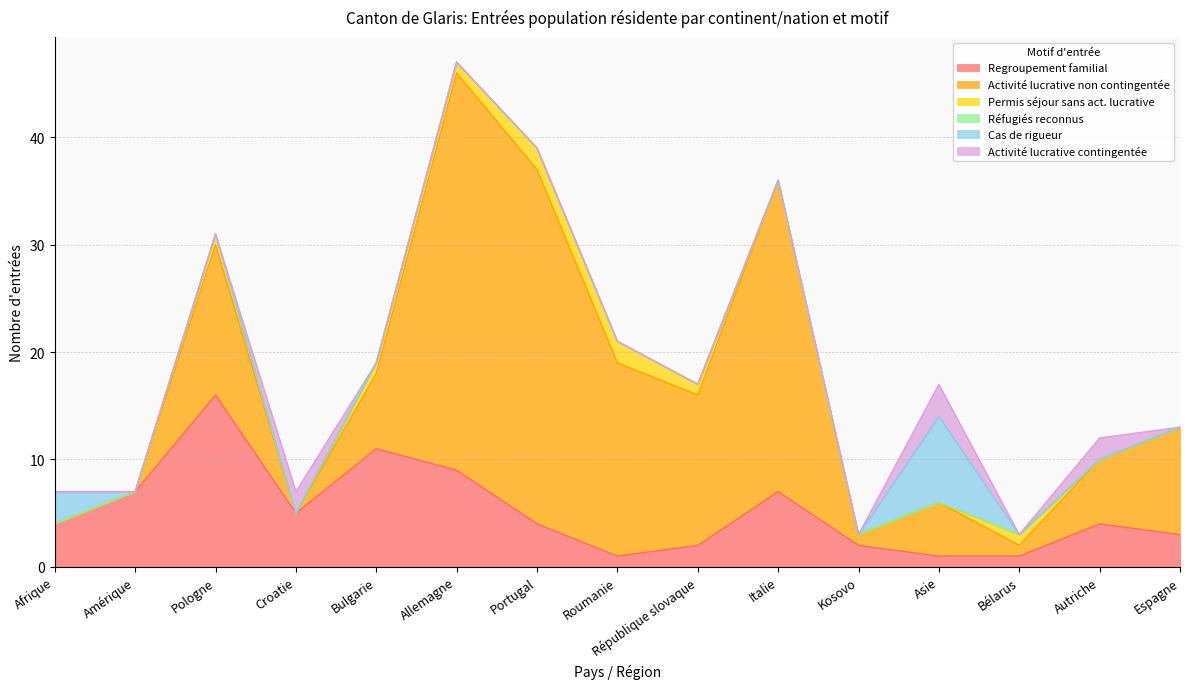

What is the difference between the highest and lowest values at Asie?

8